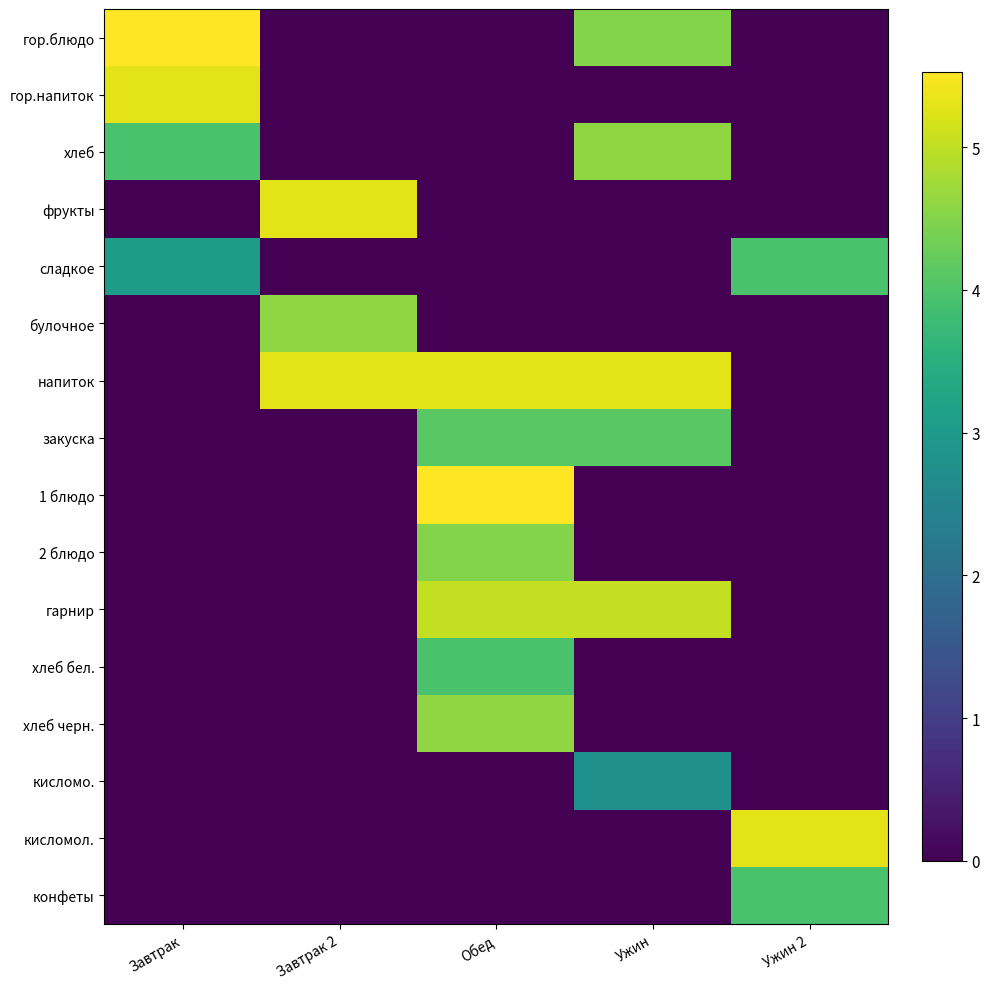

How many distinct data groups are displayed?

16